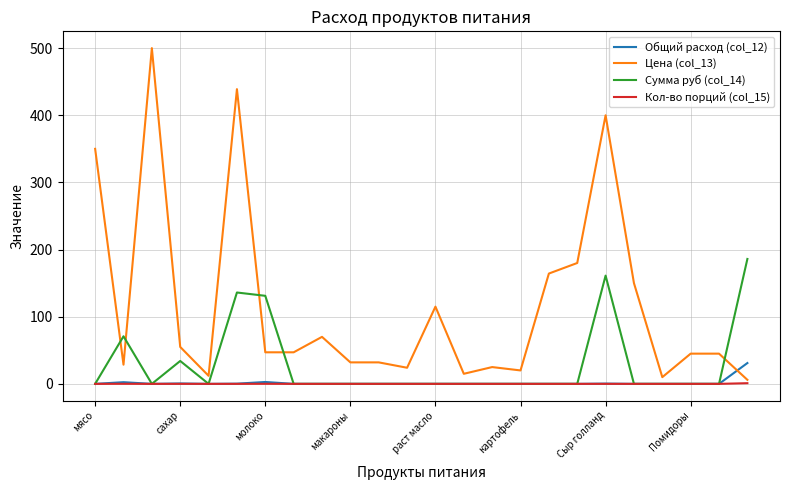

How many distinct data groups are displayed?

4